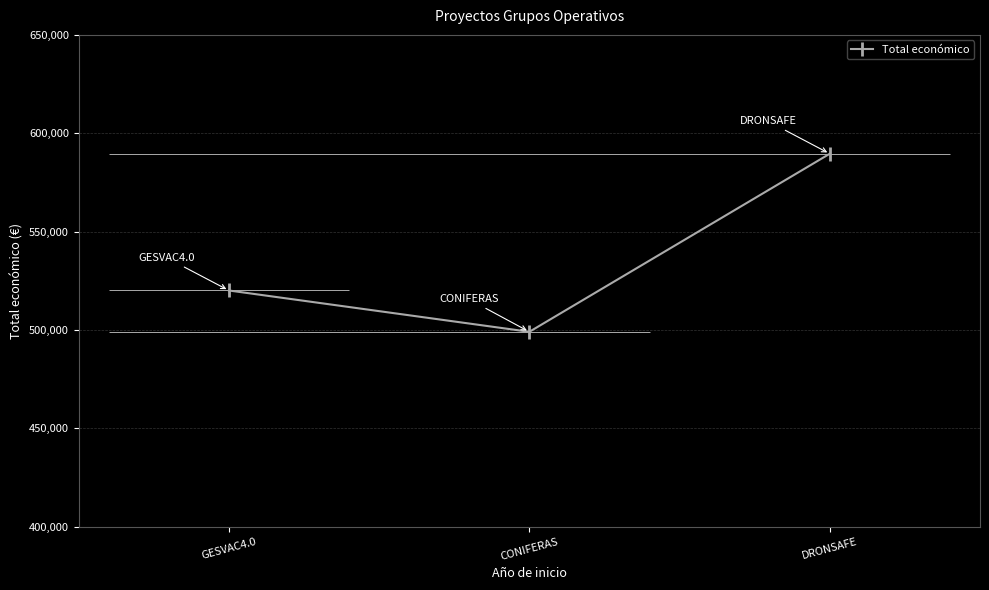

What is the difference between the second highest and minimum values?

21003